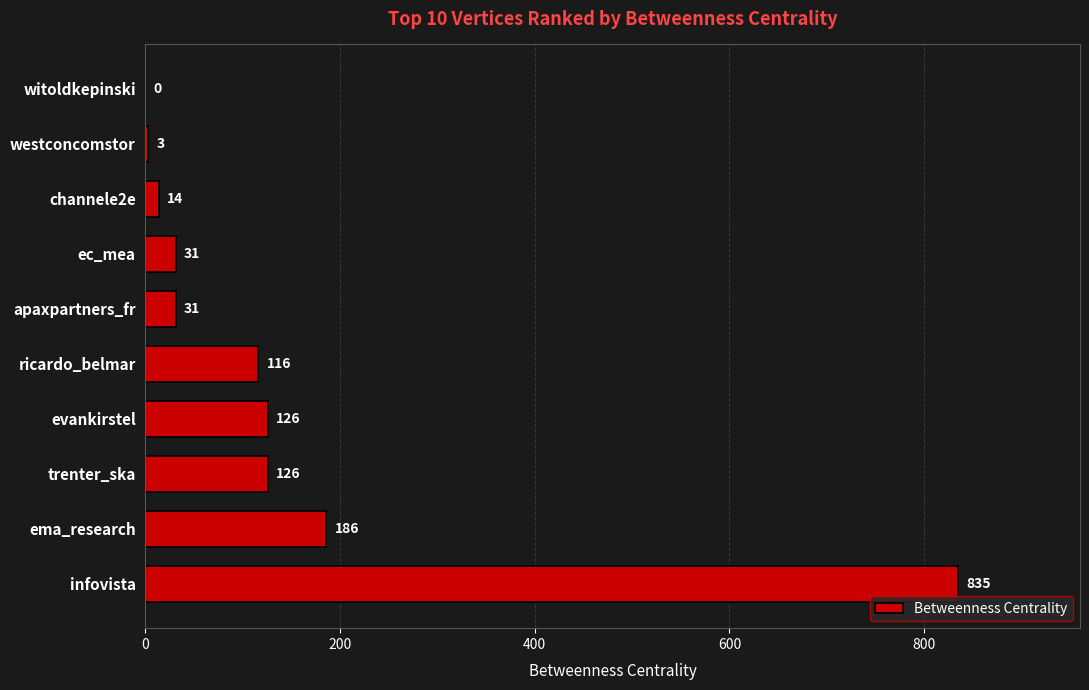

At which label is the value closest to 417?

ema_research